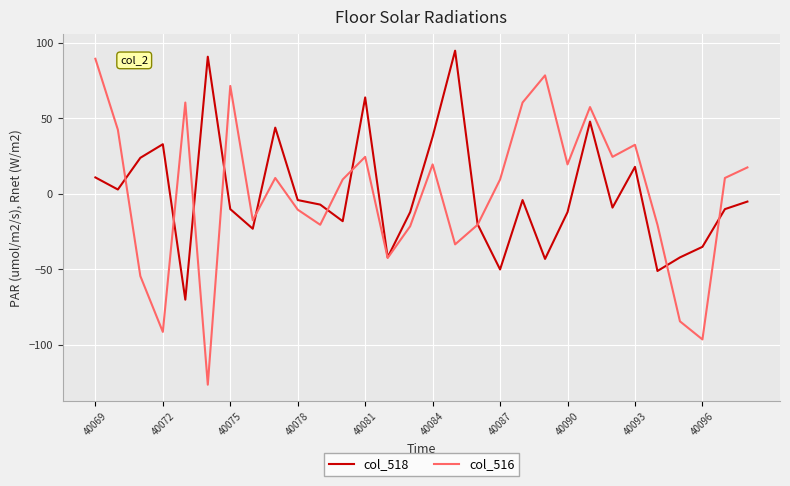

What is the maximum value for col_518?

94.9